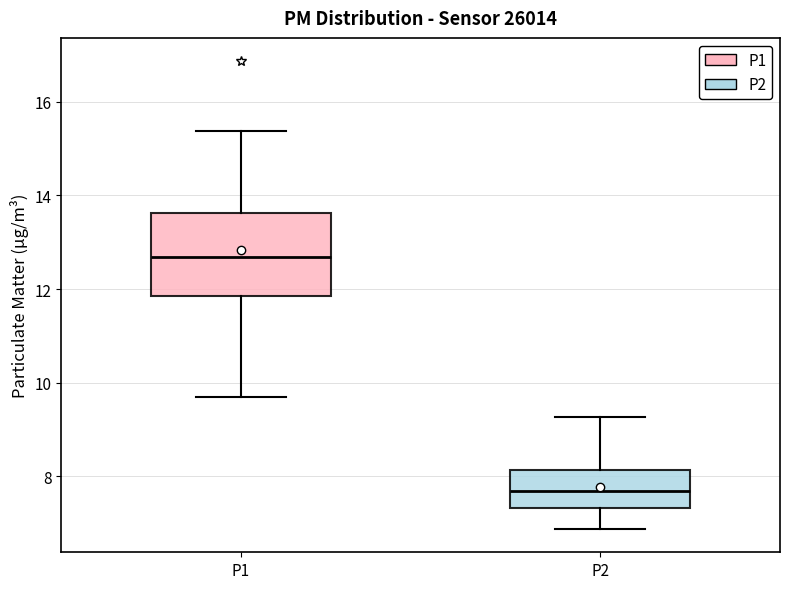

Comparing the boxes themselves (not the whiskers), which one is the tallest?

P1